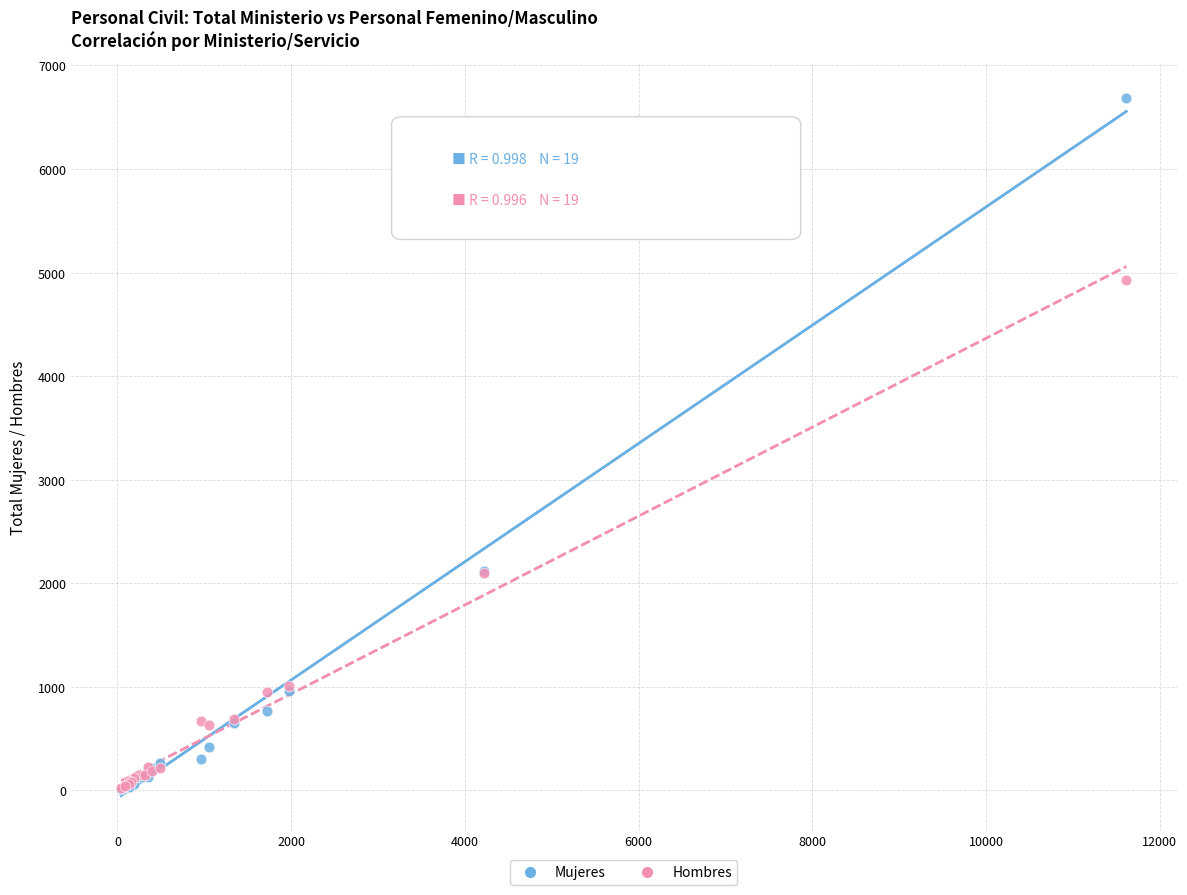

Which series has the widest spread of Y values?

Mujeres